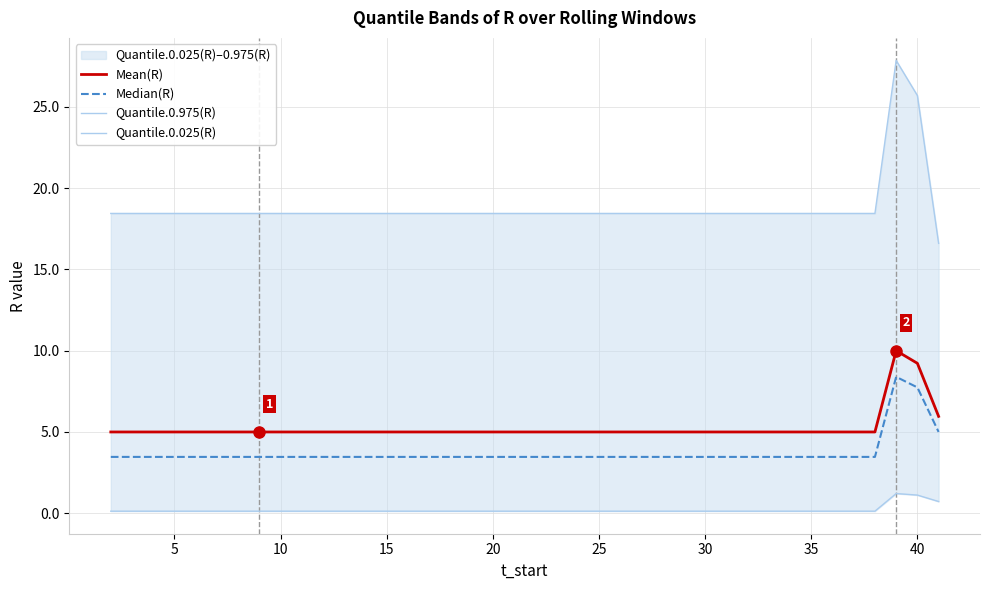

How many lines are shown in the chart?

4